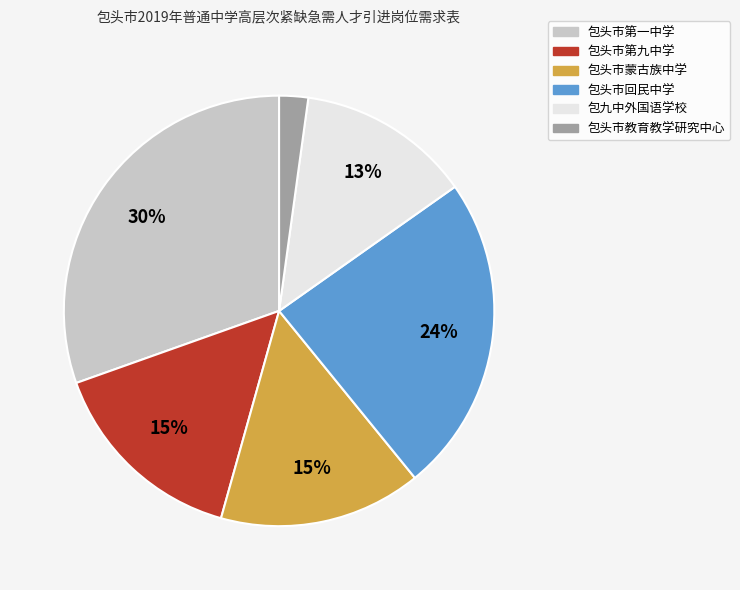

Do 包九中外国语学校 and 包头市教育教学研究中心 together represent more than half of the pie?

No